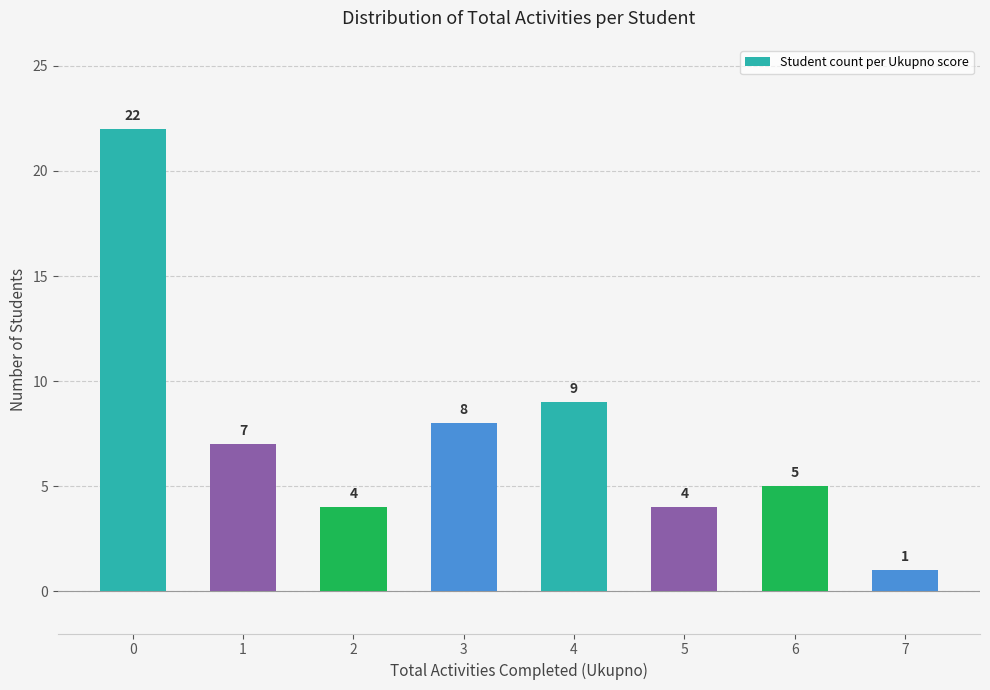

What is the change in value from 0 to 4?

-13